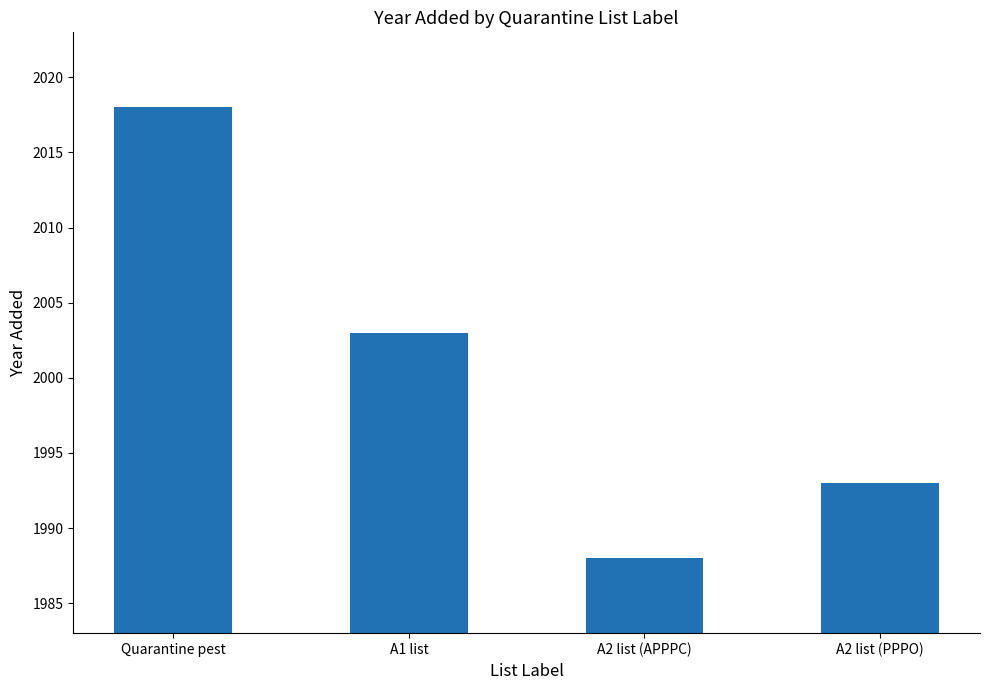

List the labels in order of value, largest first.

Quarantine pest, A1 list, A2 list (PPPO), A2 list (APPPC)